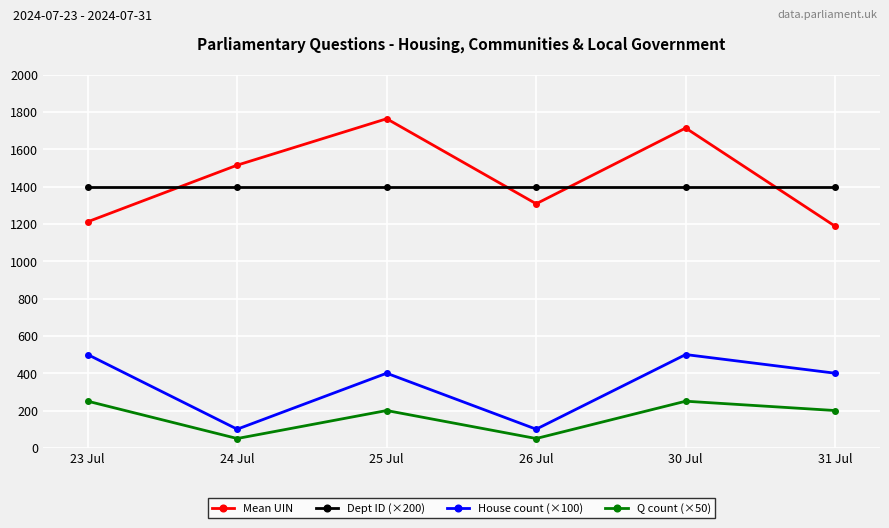

The Q count (×50) series shows 415.4 at 30 Jul. True or false?

False